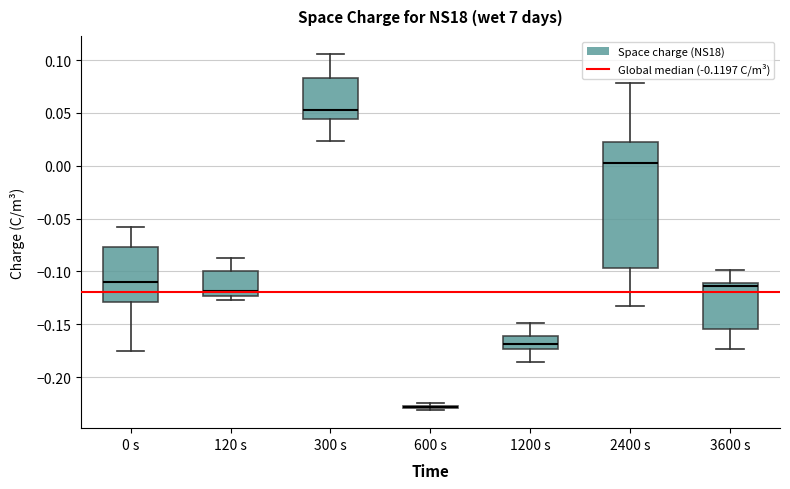

Comparing the boxes themselves (not the whiskers), which one is the tallest?

2400 s